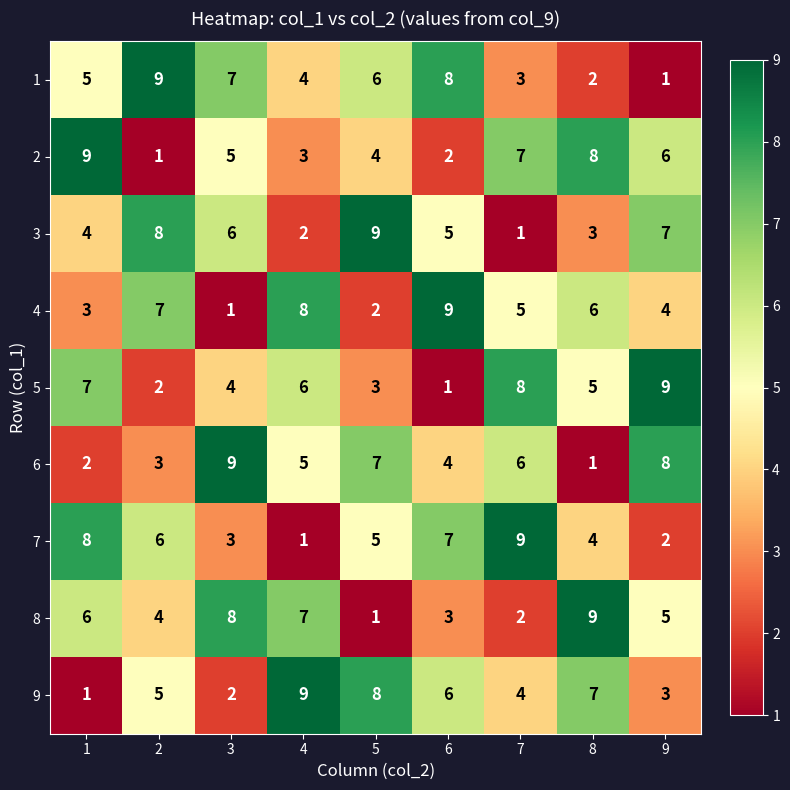

What is the approximate value of 1 at 5?

6